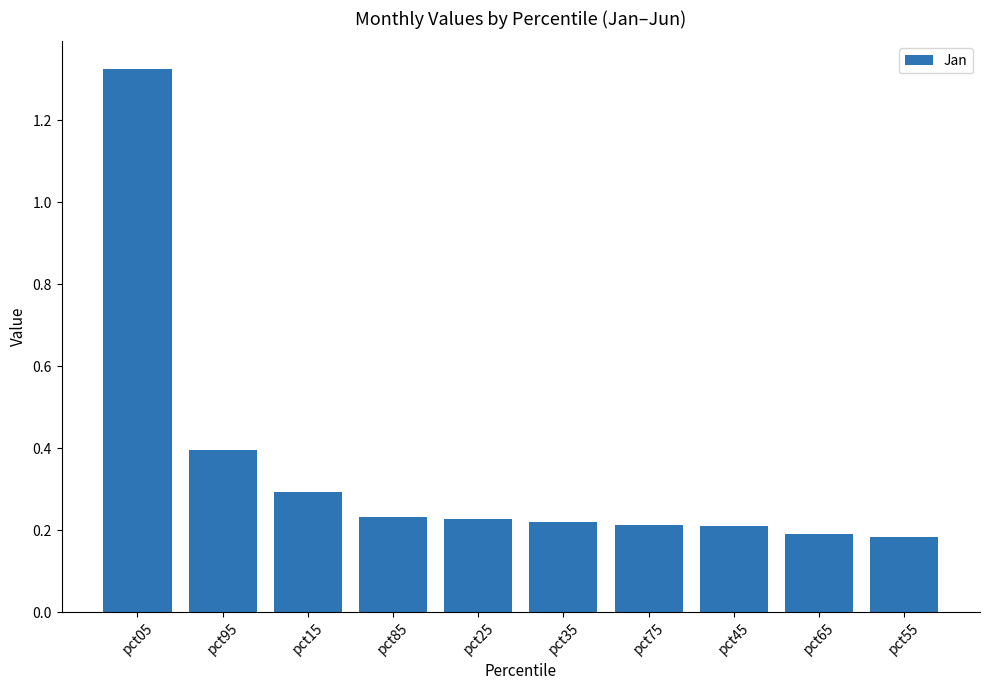

The value at pct35 is 0.3. True or false?

False